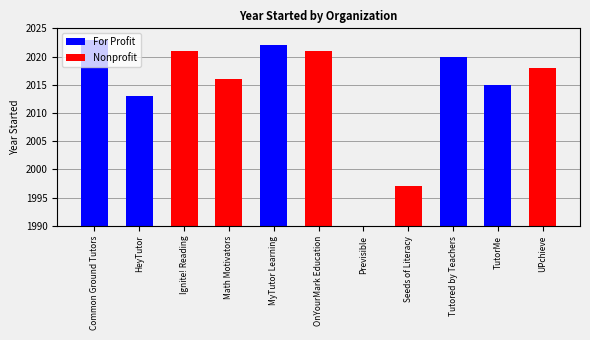

How many groups of bars are there?

11